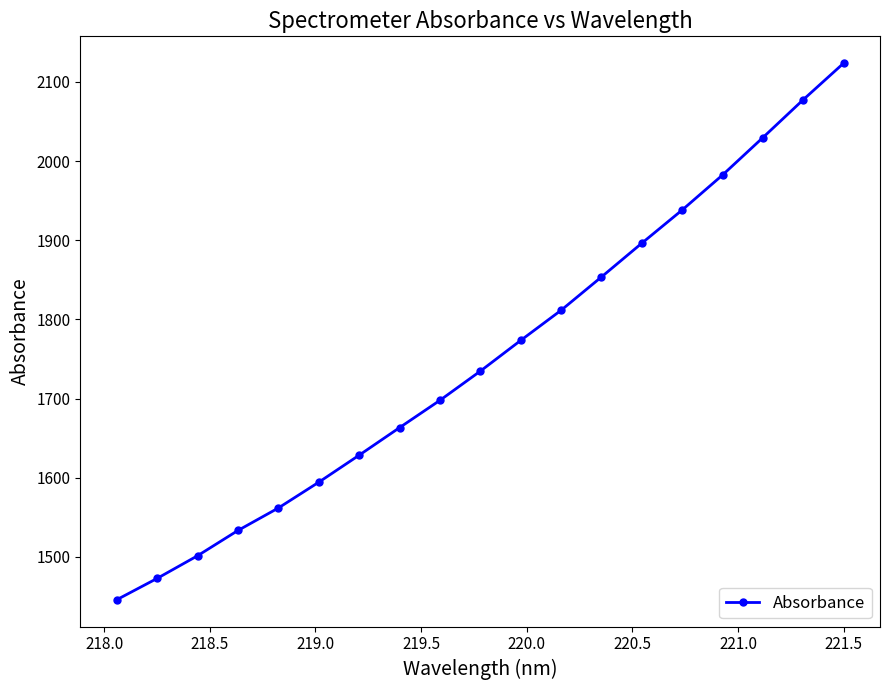

What is the value of the 10th point from the left?

1734.6